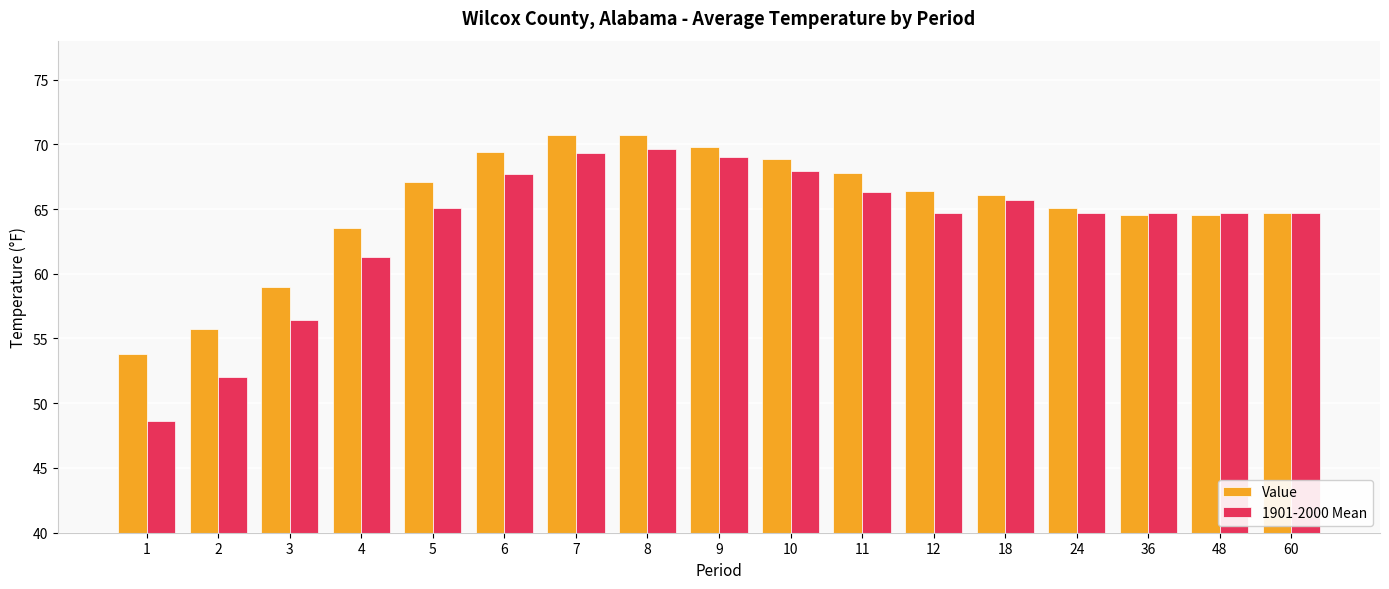

Does the chart contain any negative values?

No